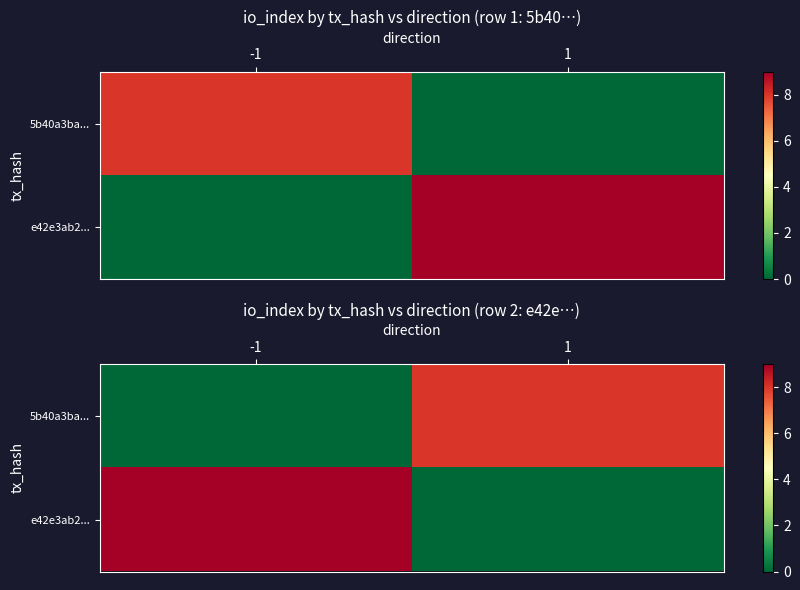

At which category does the chart reach its minimum across all series?

-1